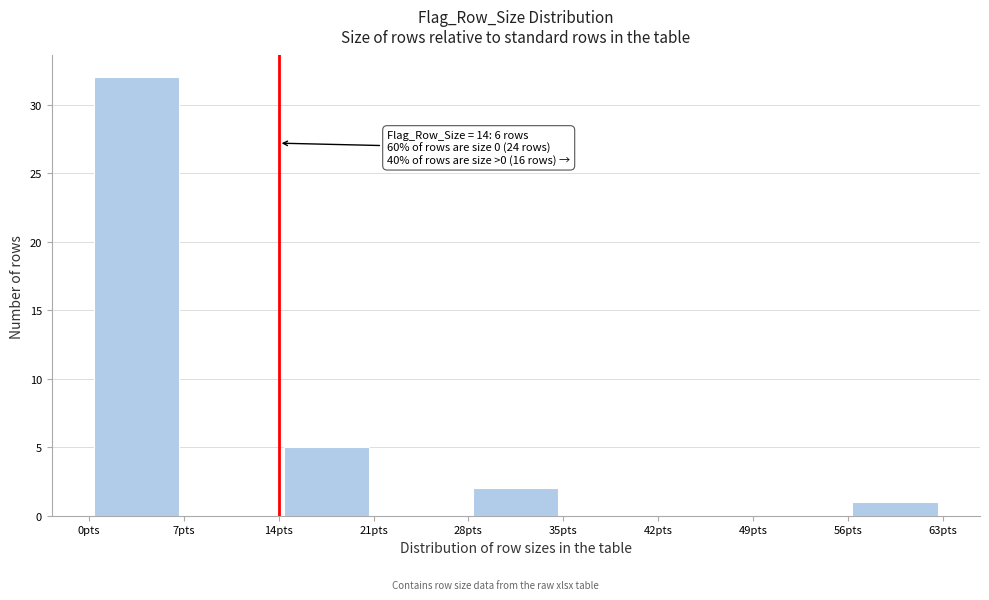

Over which range of the x-axis is the bar tallest?

0 to 7